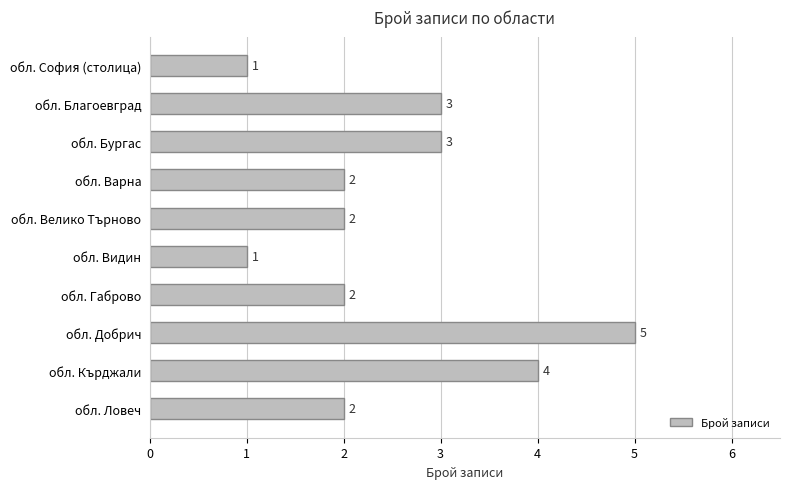

Reading top to bottom, transcribe all the data shown in this chart.

1	3	3	2	2	1	2	5	4	2